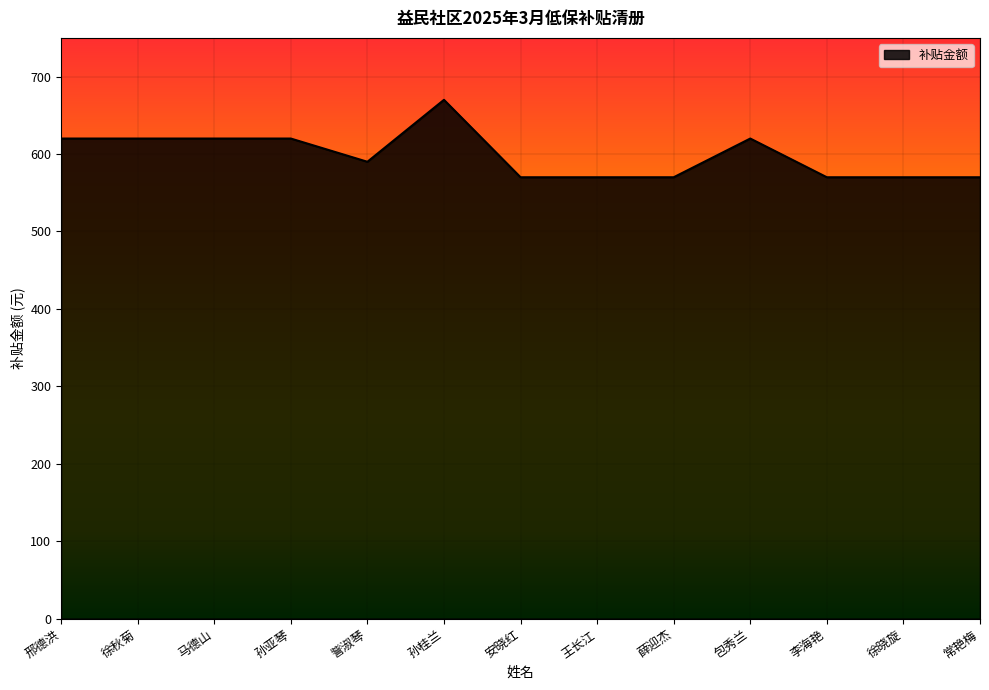

What is the approximate value at 孙桂兰?

670